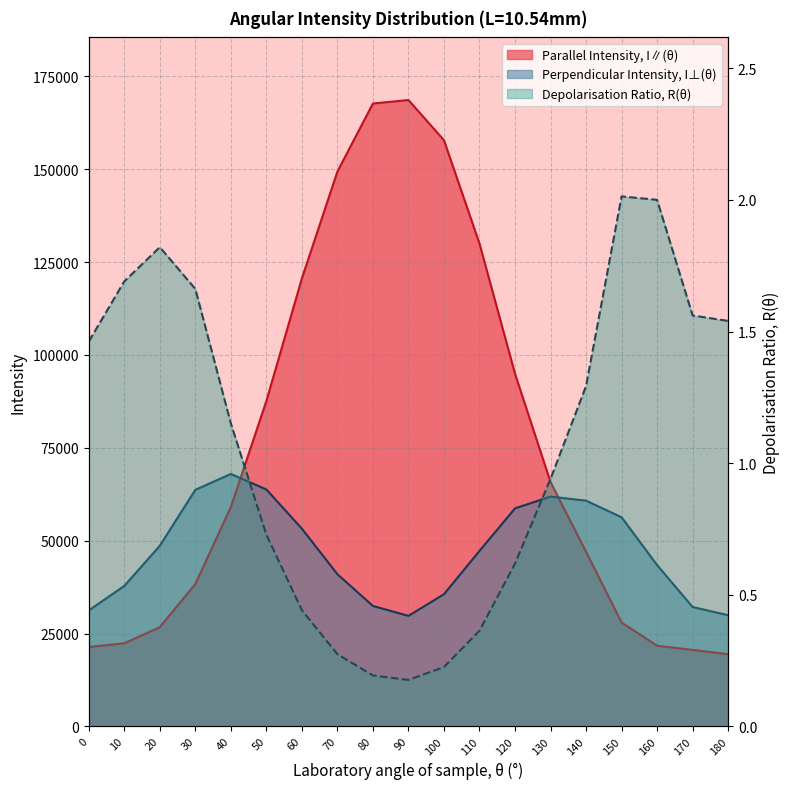

How many times do Parallel Intensity, I∥(θ) and Perpendicular Intensity, I⊥(θ) cross each other?

2